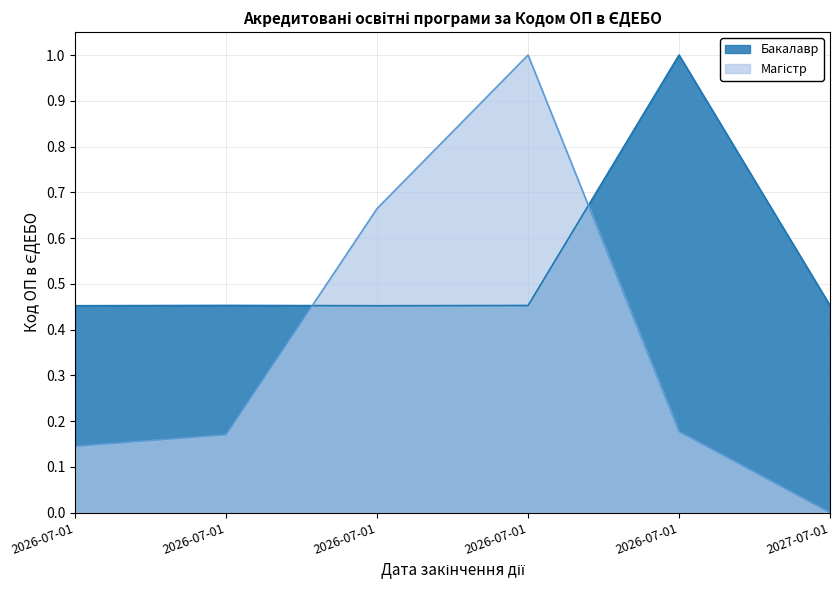

How many interior local peaks does the Магістр series have?

1